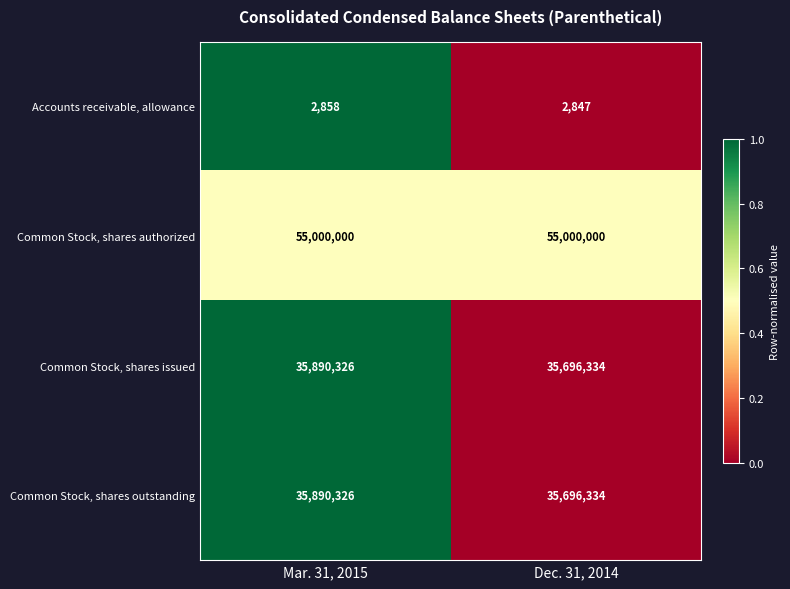

What is the spread (max minus min) of values at Mar. 31, 2015?

54997142